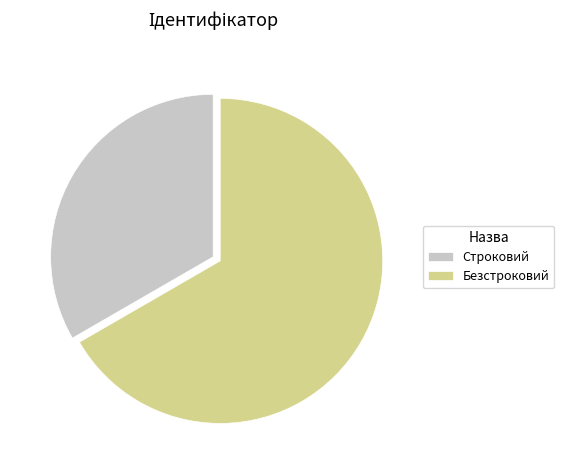

Does any single category account for the majority?

Yes